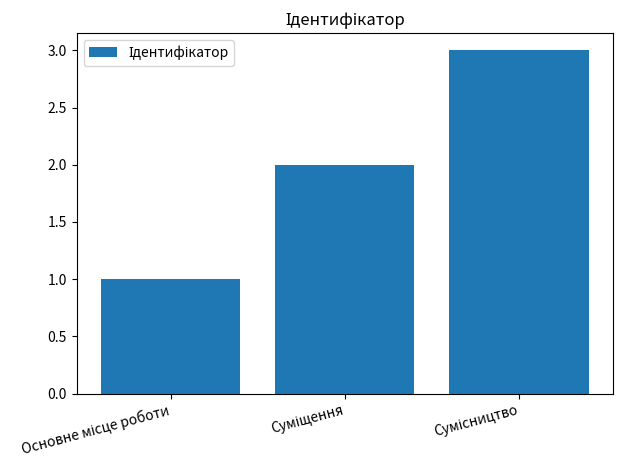

What is the greatest value displayed?

3